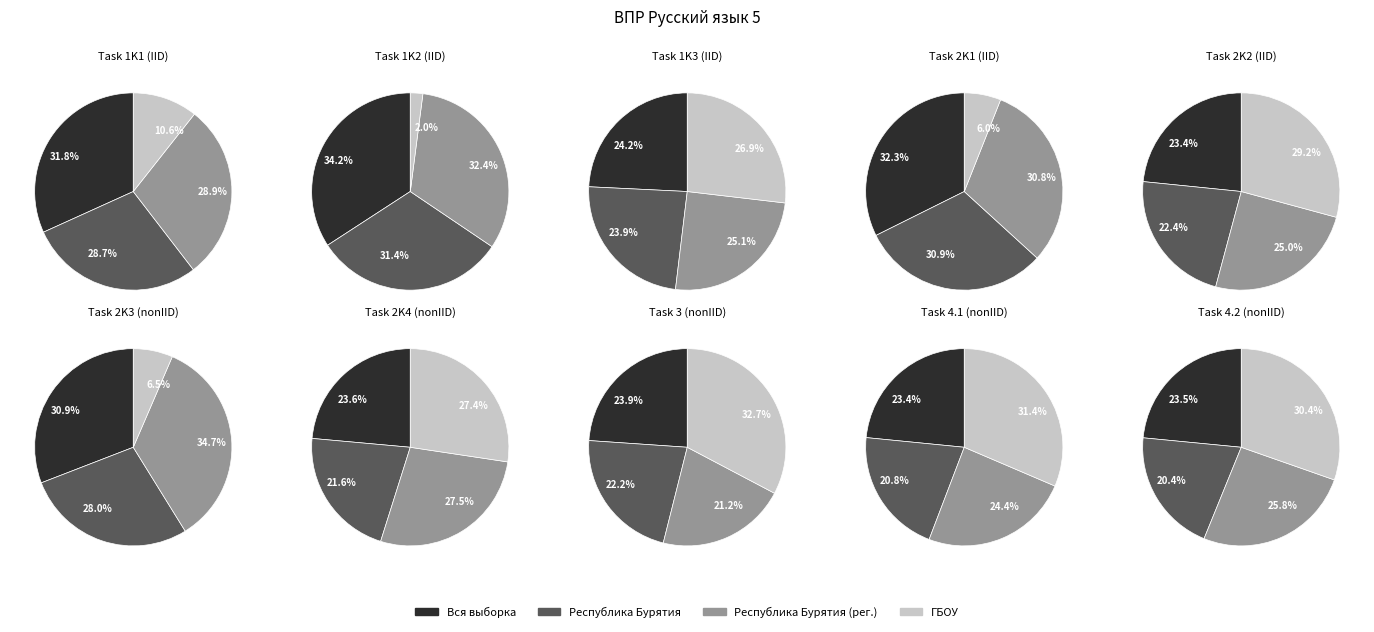

At 2K4, list the series in order from largest to smallest.

Республика Бурятия (рег.), ГБОУ, Вся выборка, Республика Бурятия